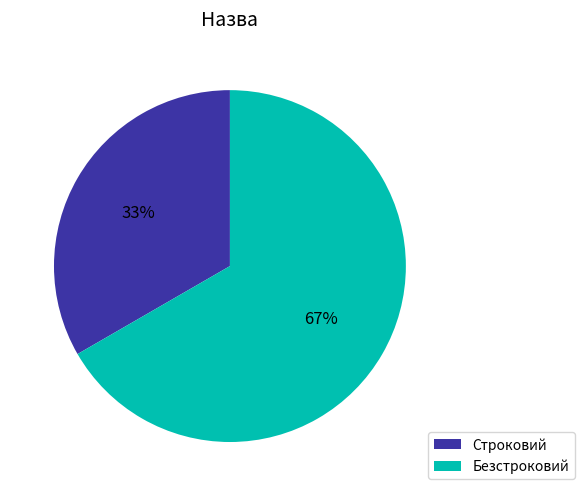

Which has a higher value, Безстроковий or Строковий?

Безстроковий